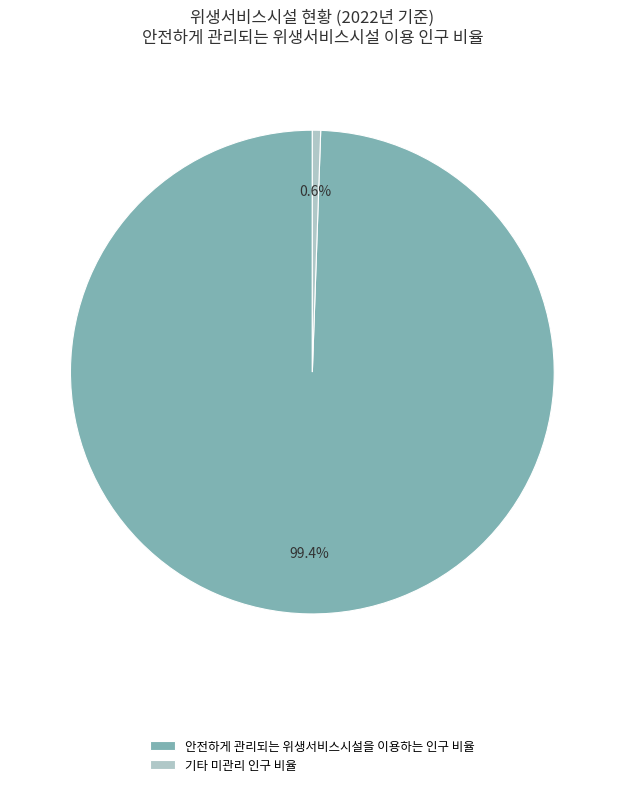

Which has a higher value, 안전하게 관리되는 위생서비스시설을 이용하는 인구 비율 or 기타 미관리 인구 비율?

안전하게 관리되는 위생서비스시설을 이용하는 인구 비율